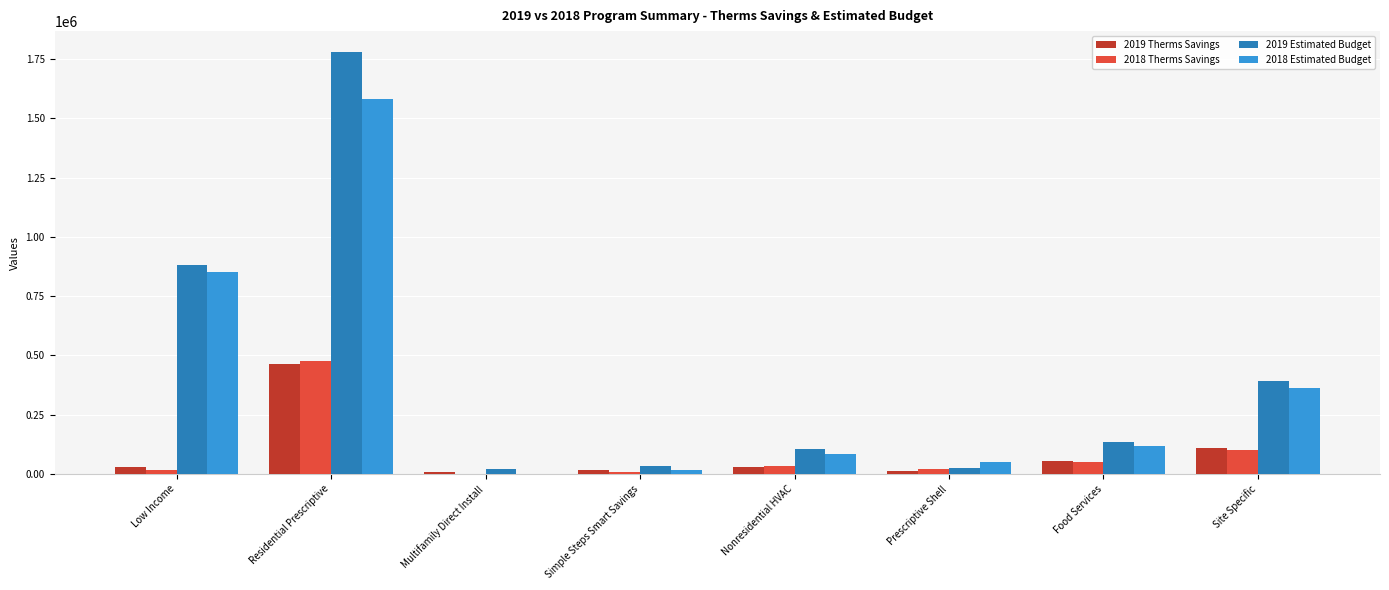

What is the spread (max minus min) of values at Low Income?

867540.1